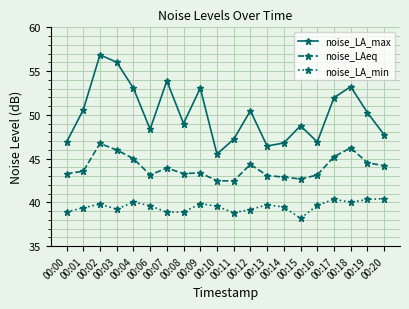

Which series has the widest spread of values?

noise_LA_max